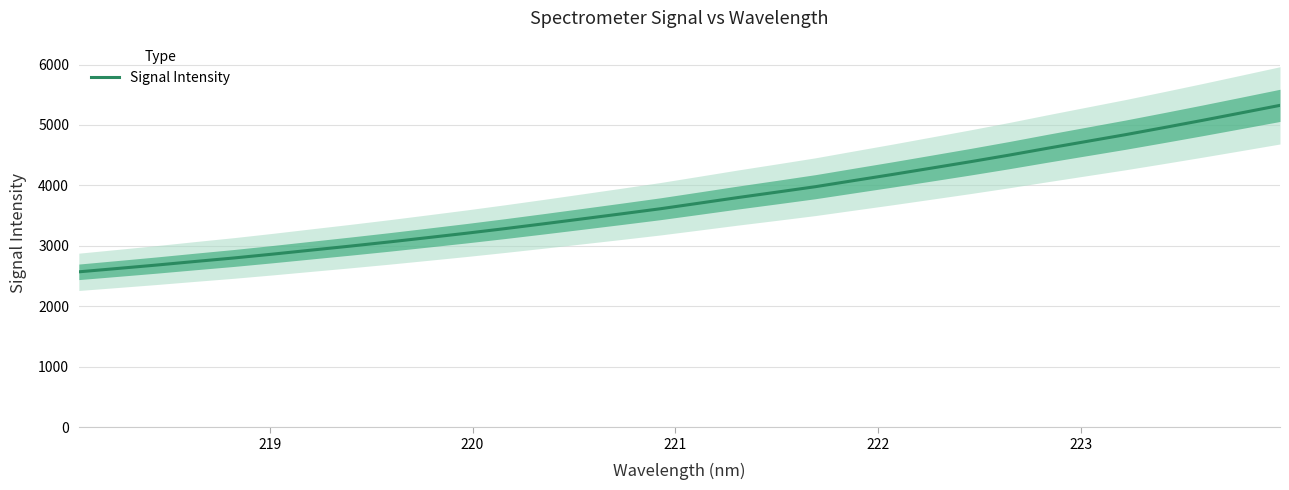

How many data points are less than 3706?

16